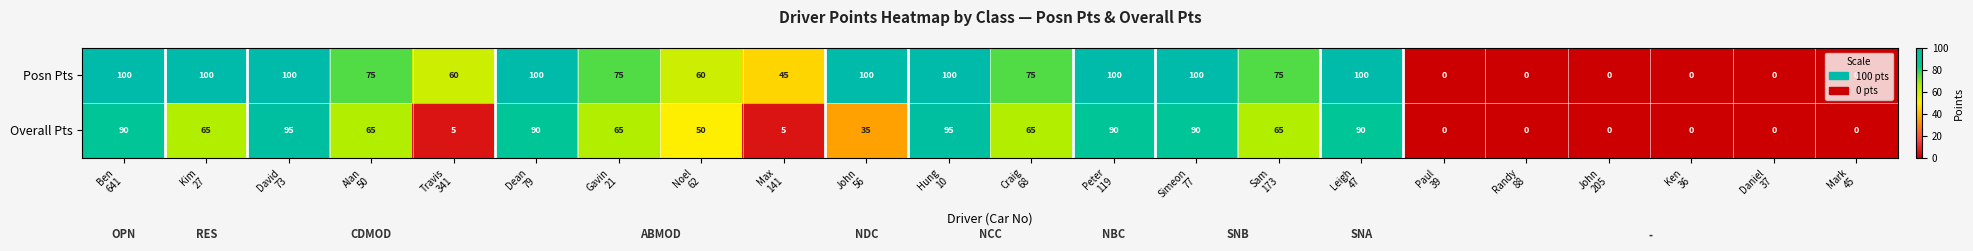

How many values in the Overall Pts series are below 65?

10